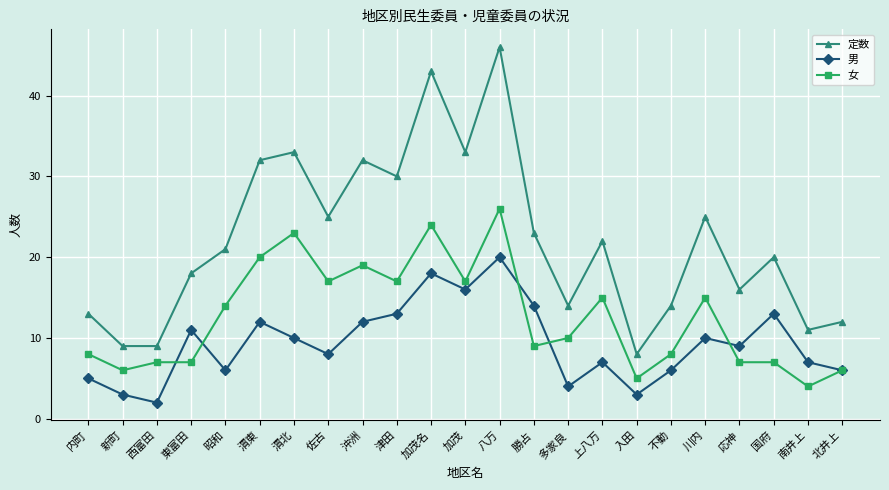

Where do 女 and 男 first cross each other?

西富田 and 東富田